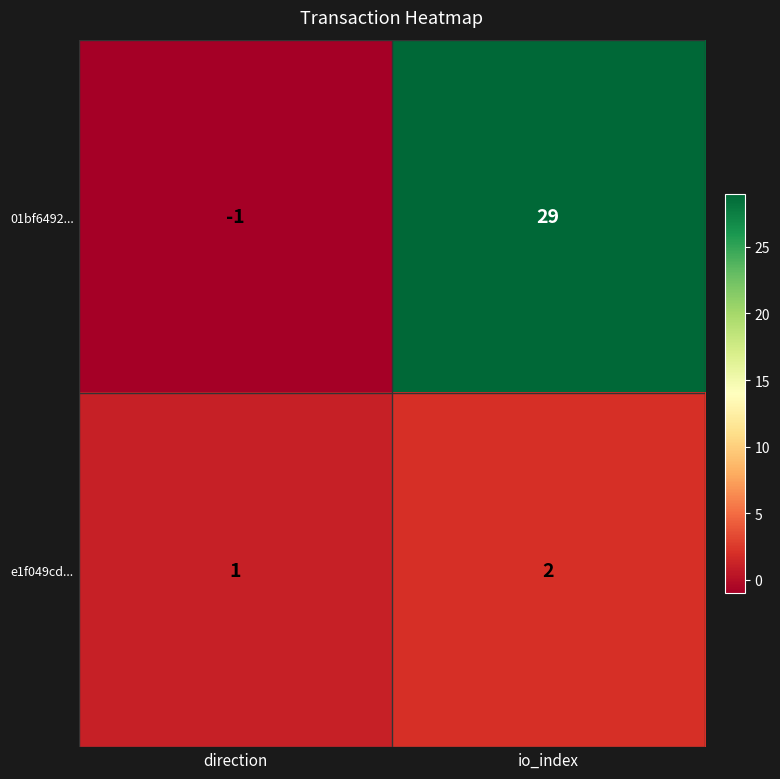

The value of e1f049cd... at io_index is 2. True or false?

True